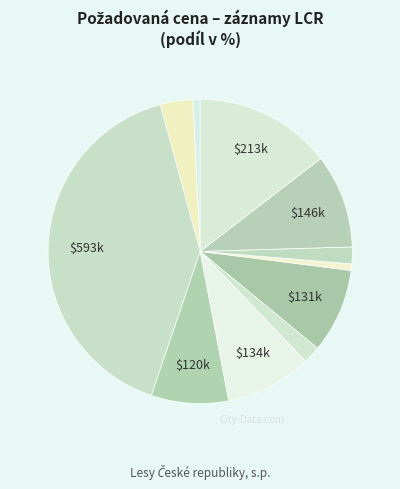

How many slices are in this pie chart?

11